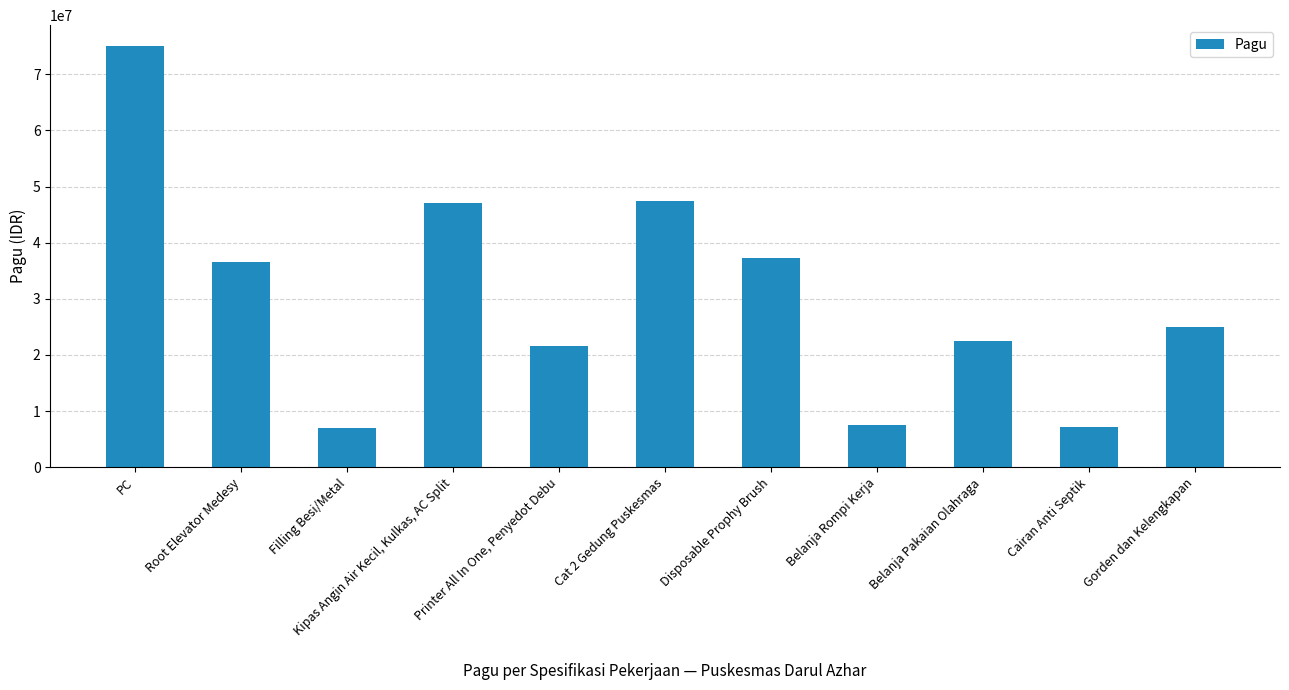

What is the sum of all values?

334110500